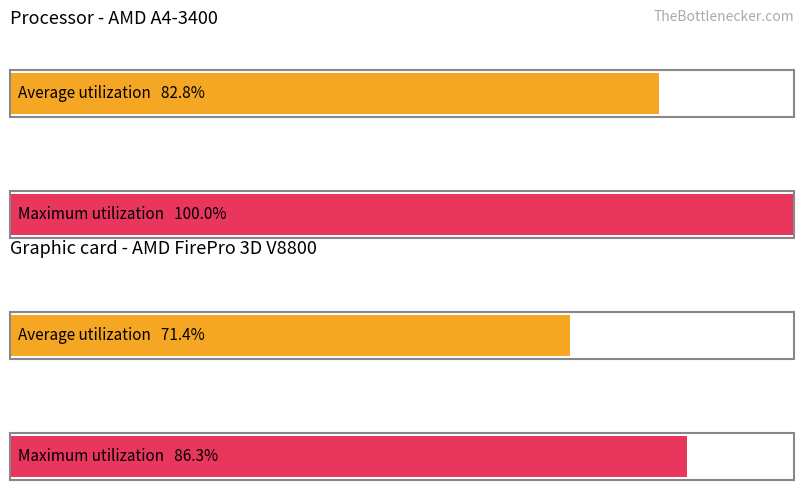

Which has a higher value, 4 or 1?

4